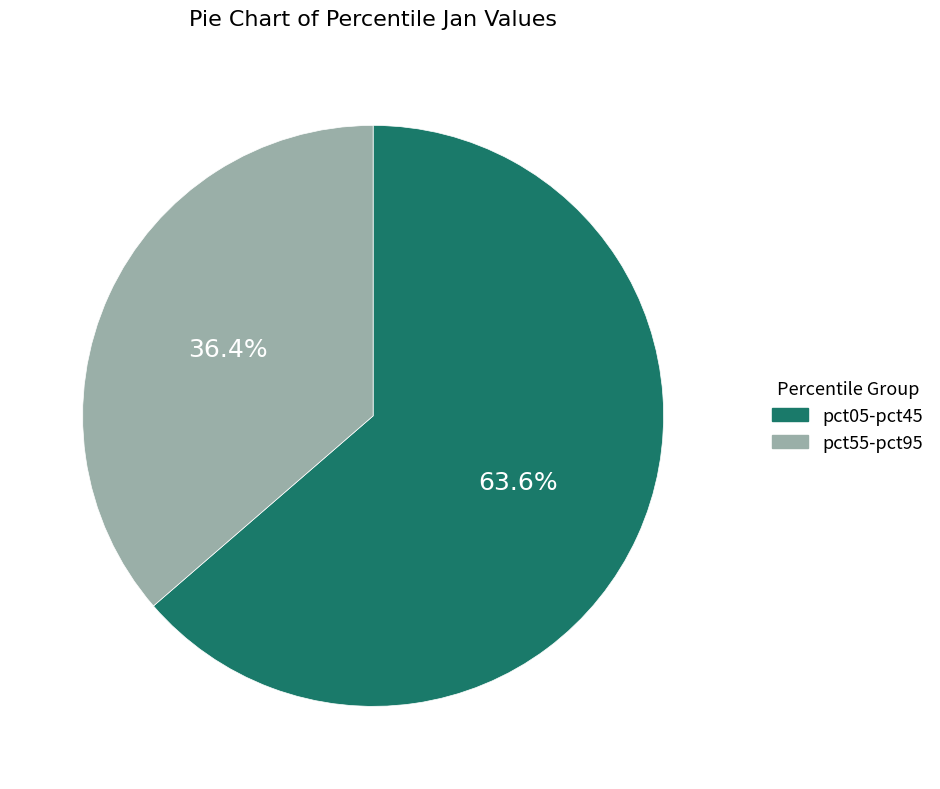

How many slices are in this pie chart?

2